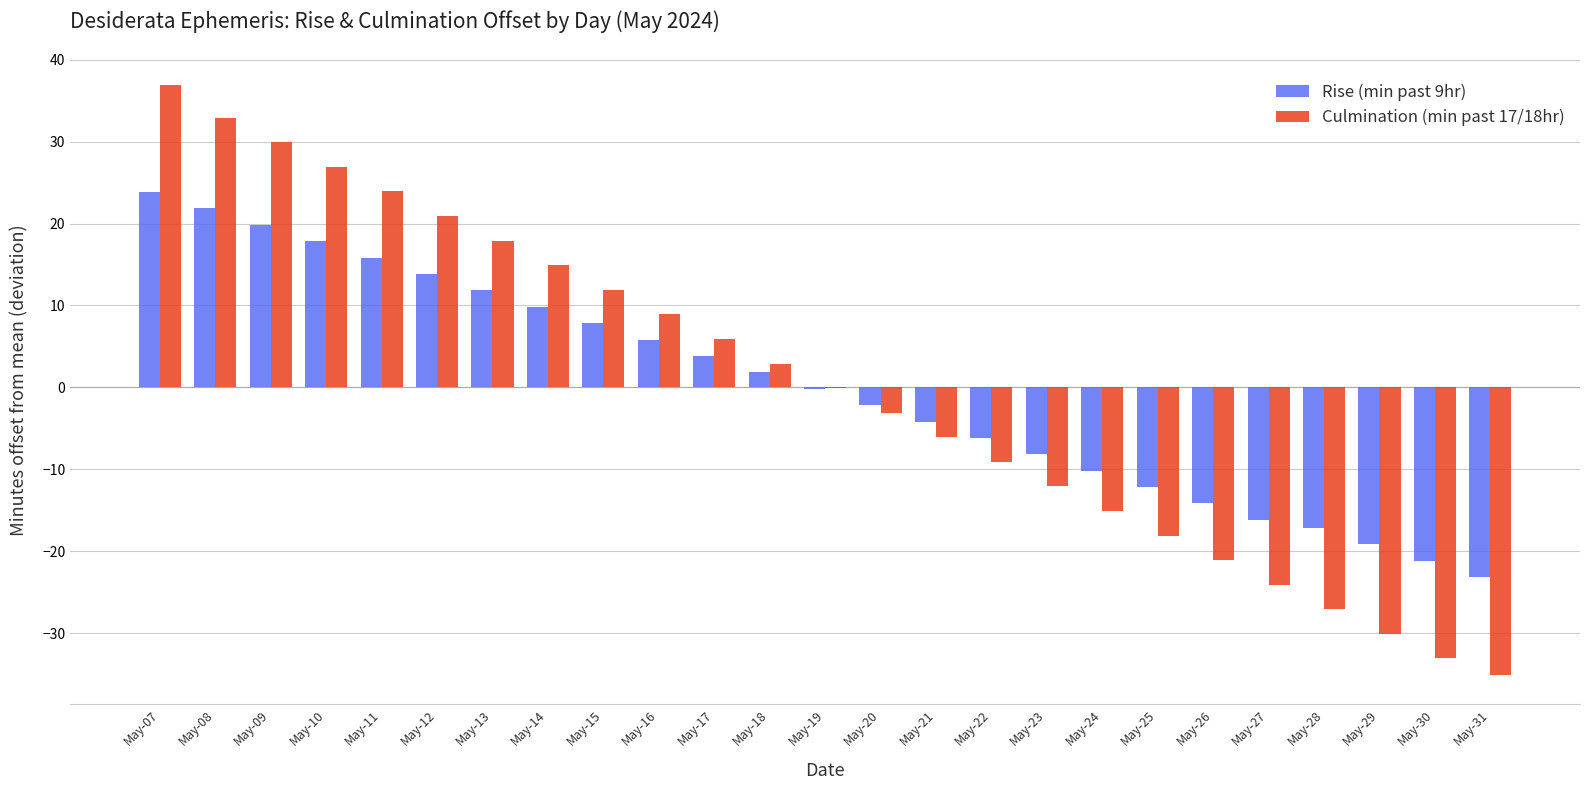

What is the greatest value displayed?

36.9